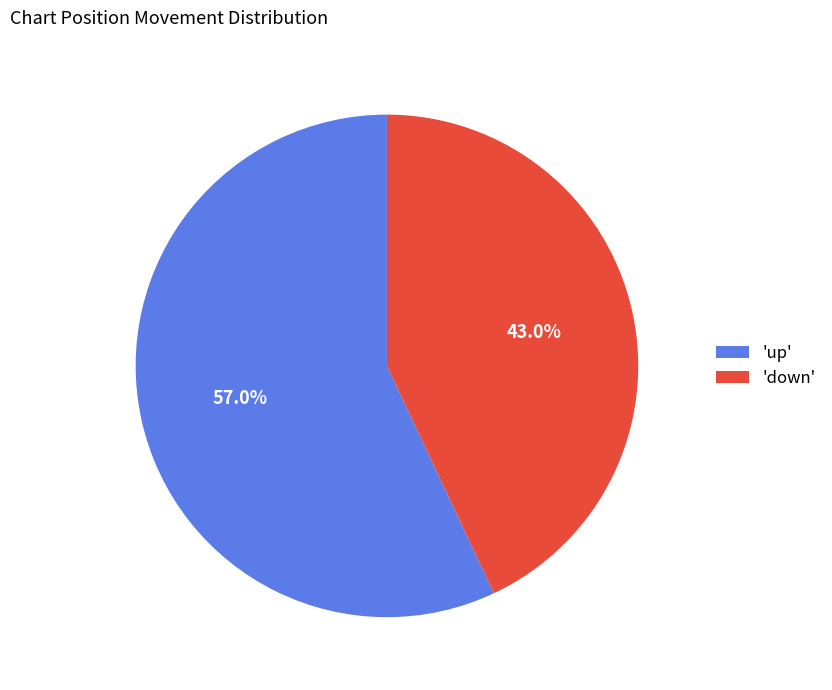

To the nearest percent, what is the difference between the largest and smallest slice percentages?

14%